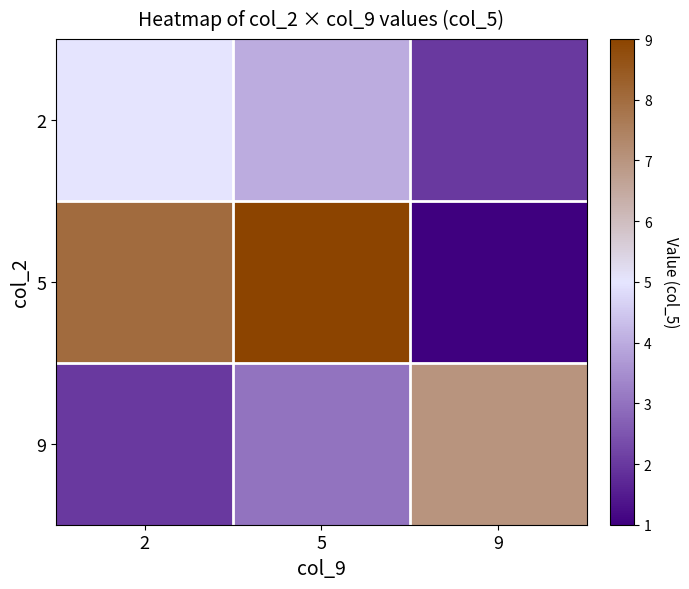

Reading right to left, what are all the values shown in this chart?

2: 9=2	5=4	2=5
5: 9=1	5=9	2=8
9: 9=7	5=3	2=2